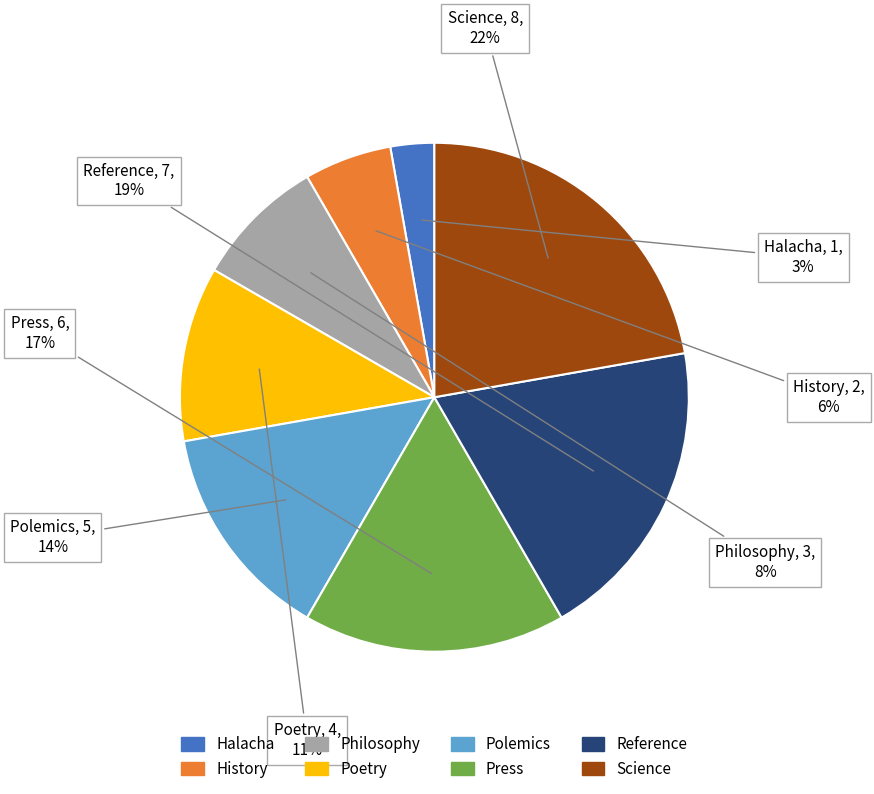

Which has a higher value, History or Reference?

Reference